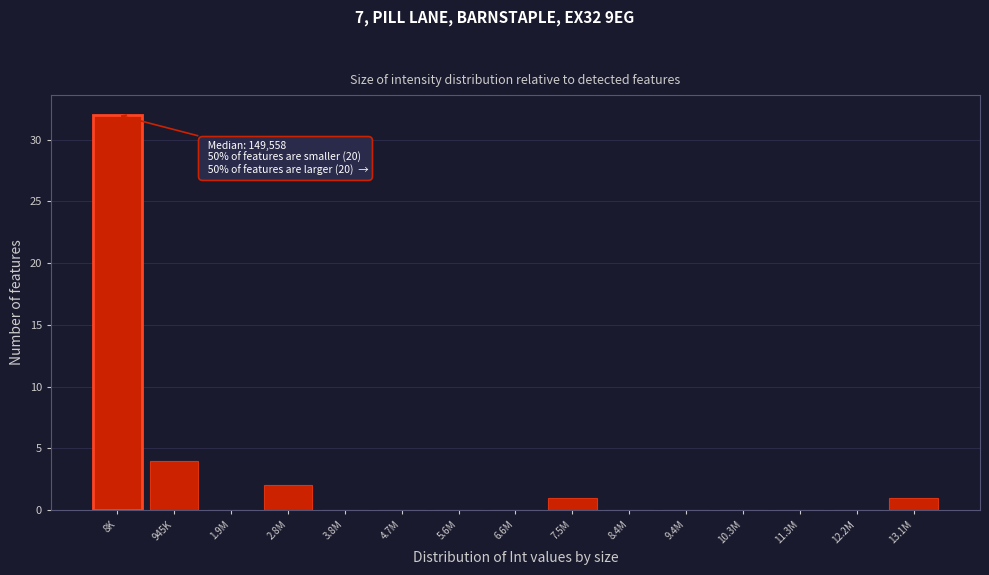

Reading left to right, extract all data points from this chart.

8K=32	945K=4	1.9M=0	2.8M=2	3.8M=0	4.7M=0	5.6M=0	6.6M=0	7.5M=1	8.4M=0	9.4M=0	10.3M=0	11.3M=0	12.2M=0	13.1M=1